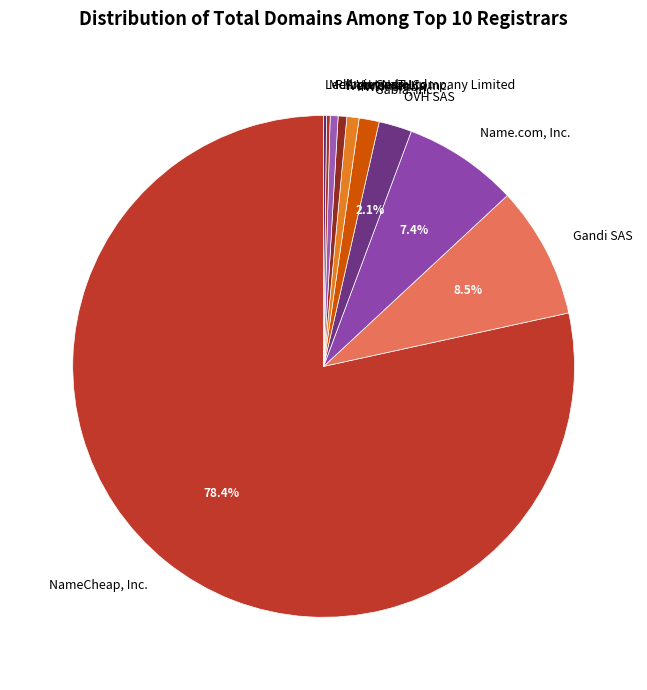

What is the majority slice?

NameCheap, Inc.